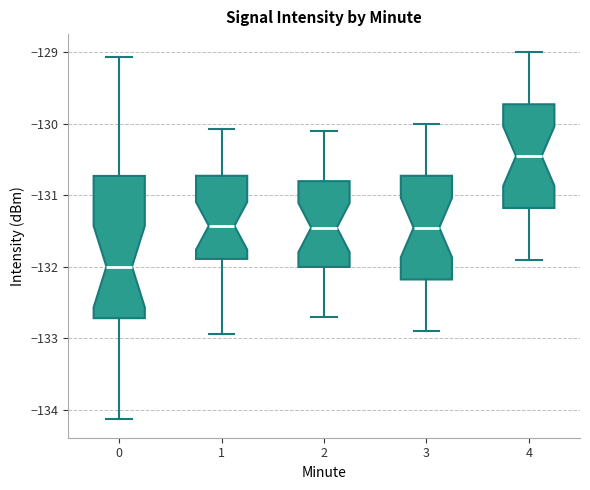

Which box is the tallest, from its lower edge to its upper edge?

0